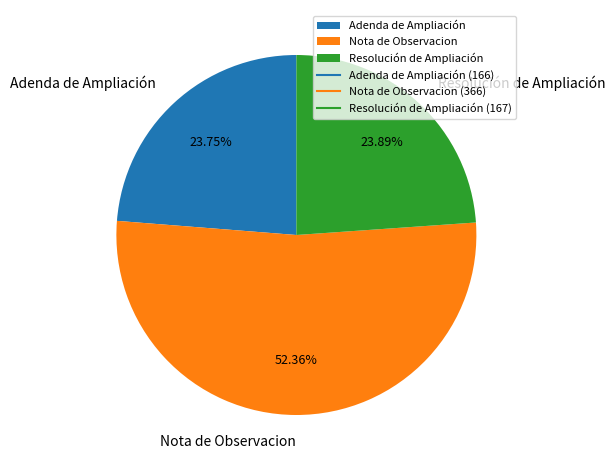

Is Adenda de Ampliación the majority of the pie?

No